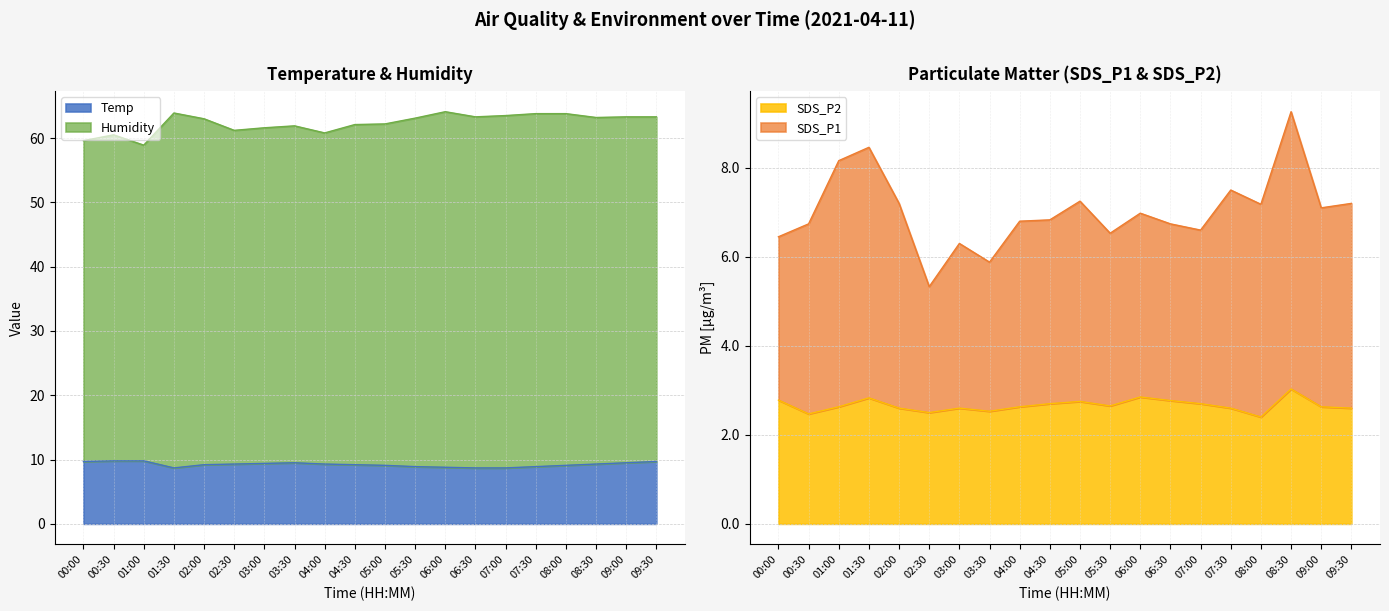

True or false: Humidity and SDS_P1 intersect in this chart.

False